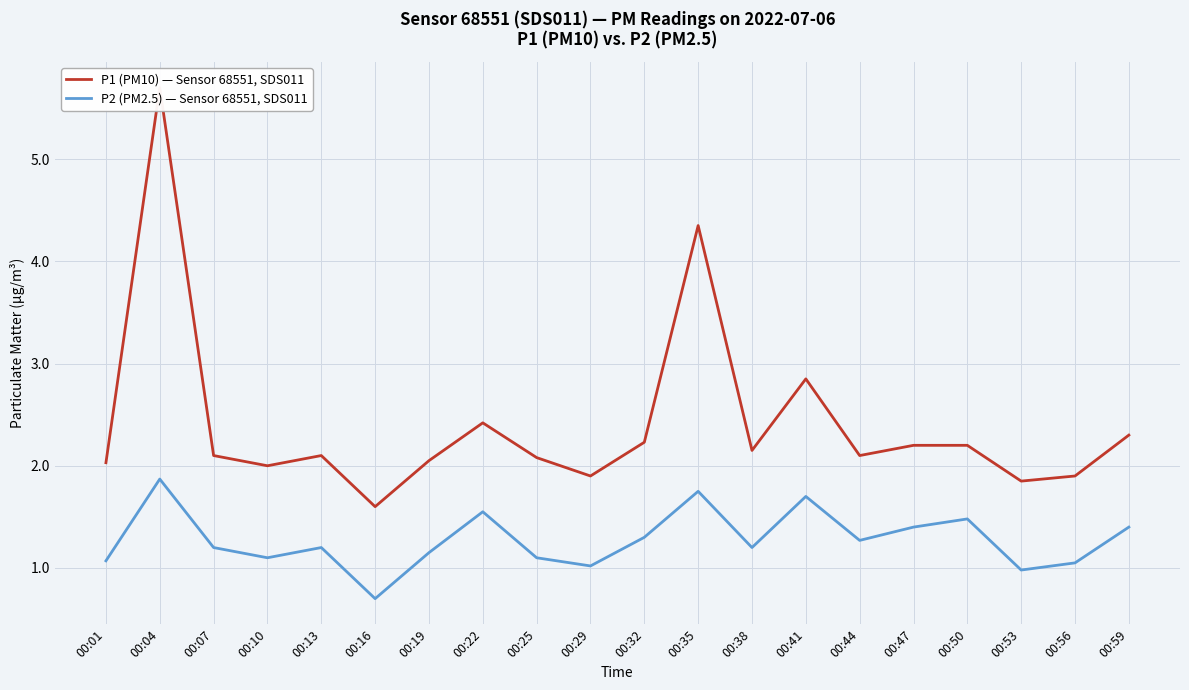

At how many categories does at least one series exceed 5?

1